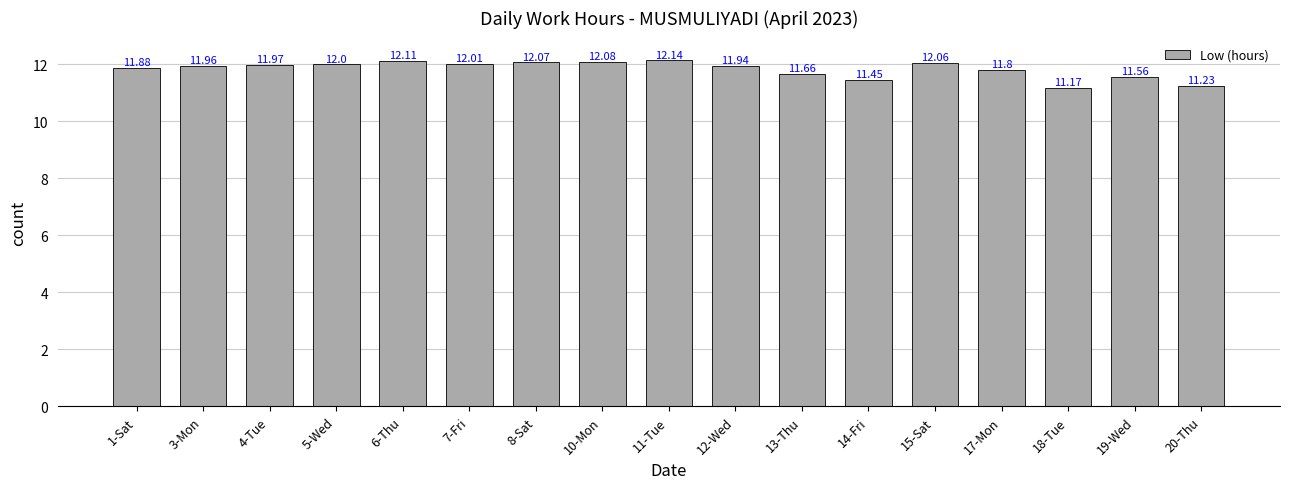

Which has a higher value, 18-Tue or 19-Wed?

19-Wed